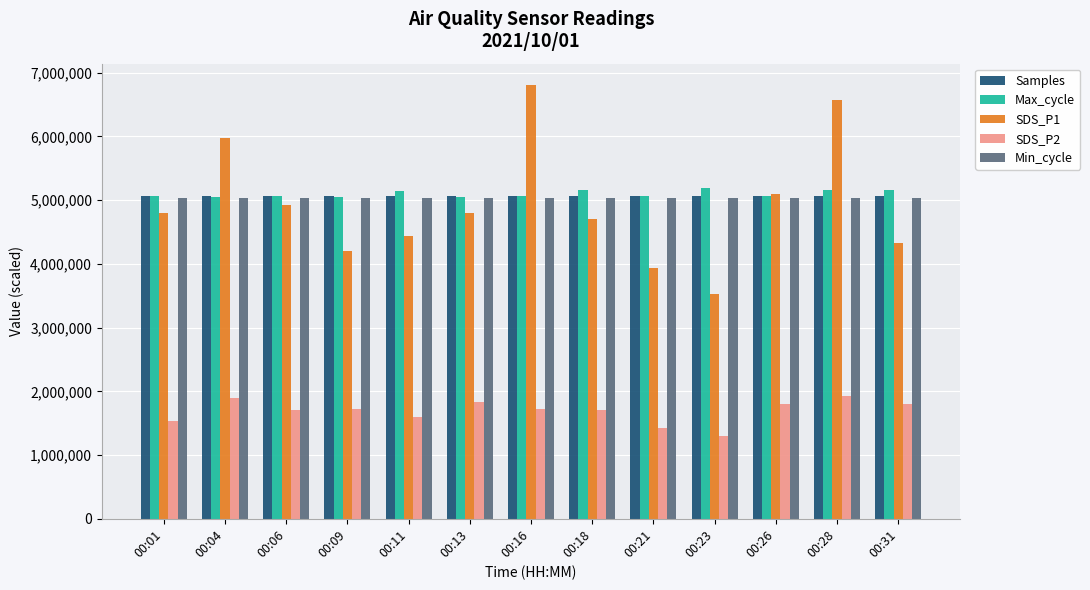

How many bars are there in each group?

5